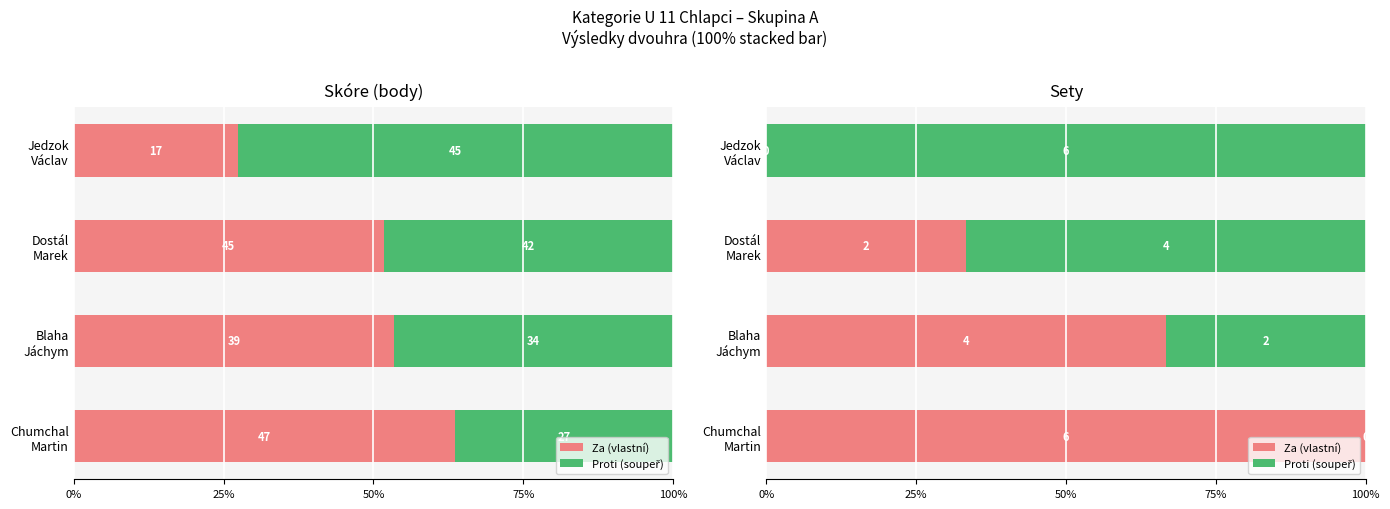

What is the value of the Proti (soupeř) bar at the 3rd from the left?

66.7